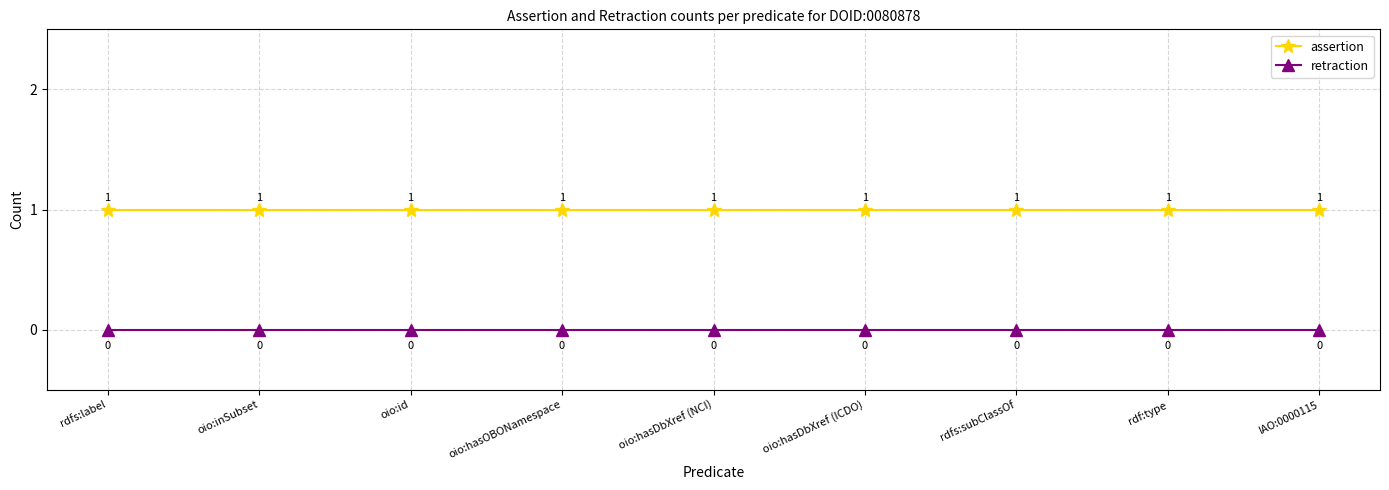

What are all the series names shown in the legend?

assertion, retraction